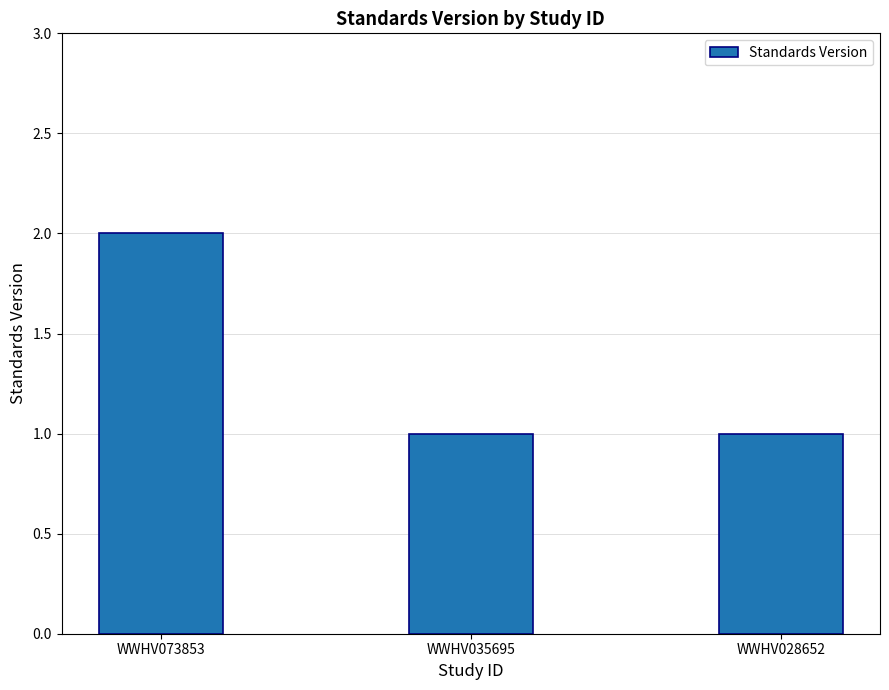

Approximately how many times larger is the value at WWHV073853 compared to WWHV035695?

2.0